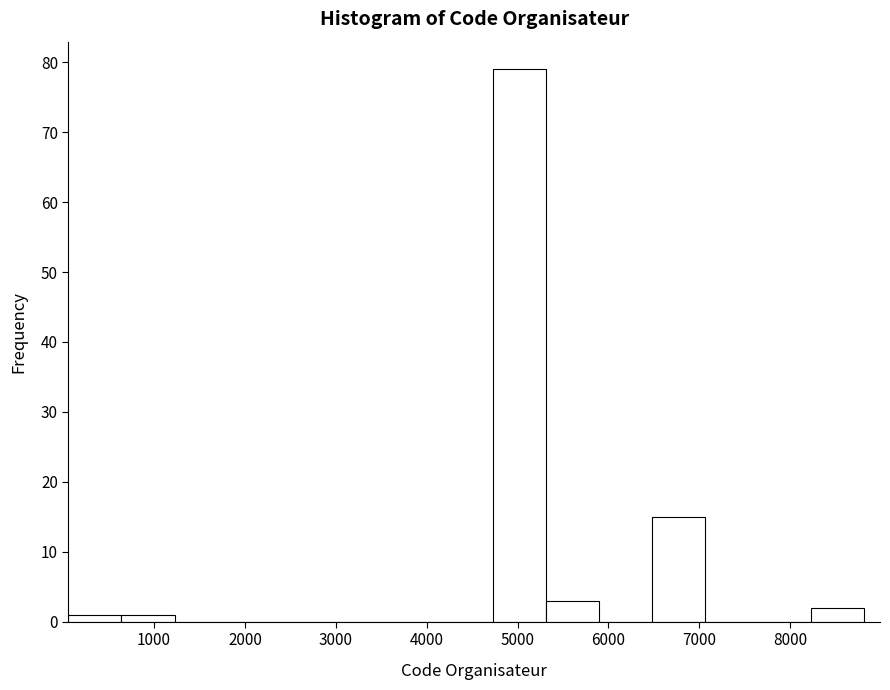

Reading left to right, list every bar in this chart as the range it spans on the x-axis followed by its height. Neither the bar edges nor the heights are printed on the chart, so give them approximately, as read against the axes.

100 to 600: 1
600 to 1200: 1
1200 to 1800: 0
1800 to 2400: 0
2400 to 3000: 0
3000 to 3600: 0
3600 to 4100: 0
4100 to 4700: 0
4700 to 5300: 79
5300 to 5900: 3
5900 to 6500: 0
6500 to 7100: 15
7100 to 7600: 0
7600 to 8200: 0
8200 to 8800: 2